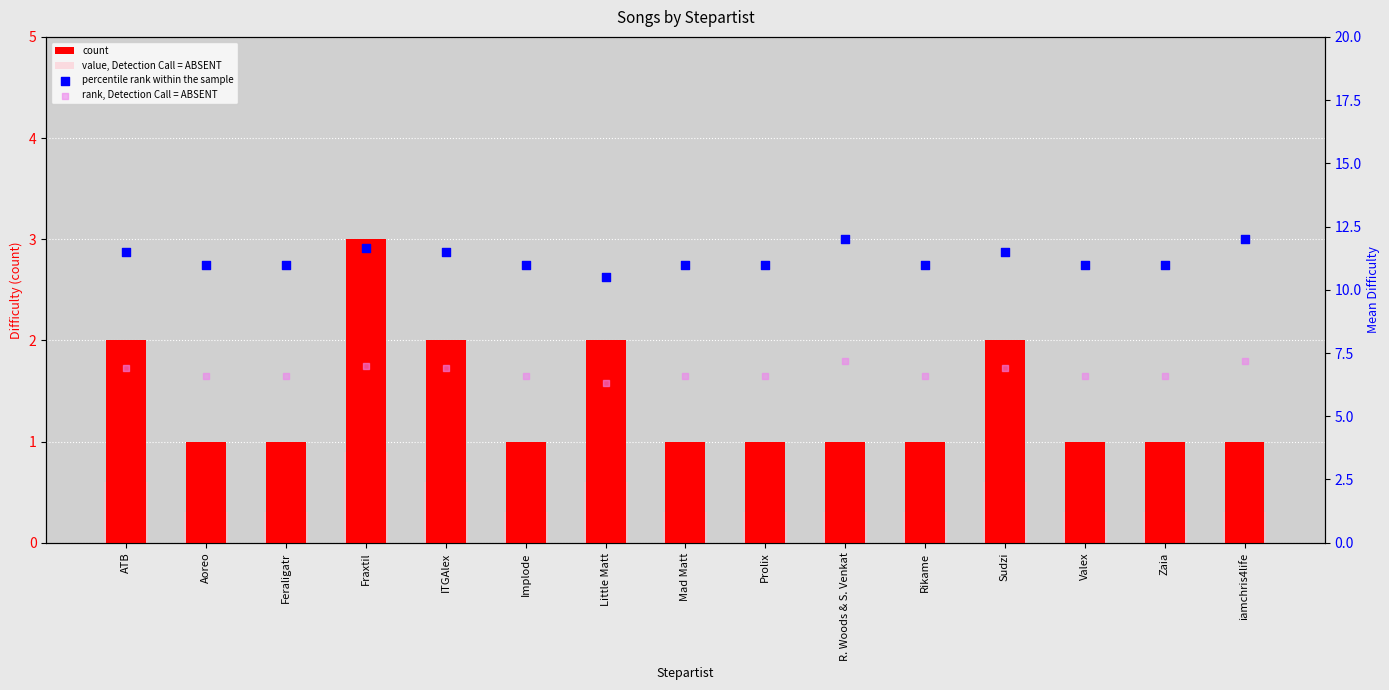

Which series reaches the minimum Y coordinate?

value, Detection Call = ABSENT